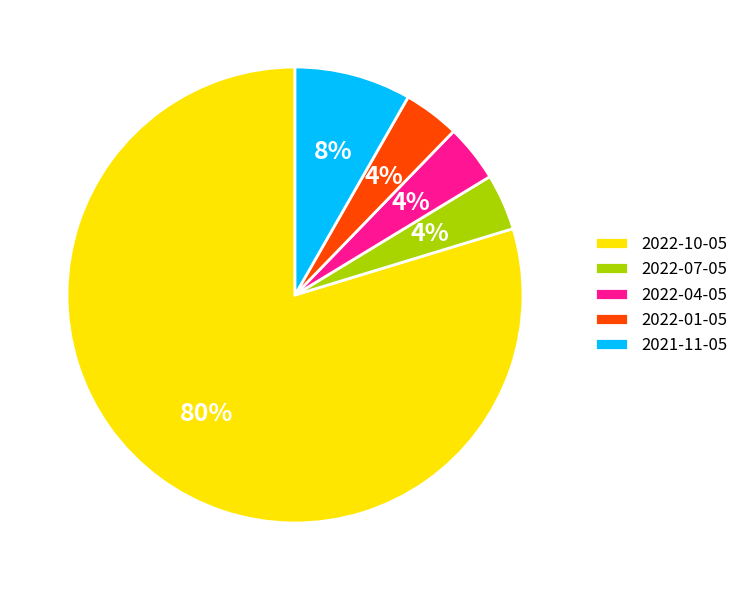

To the nearest percent, what percentage of the pie is 2022-10-05?

80%